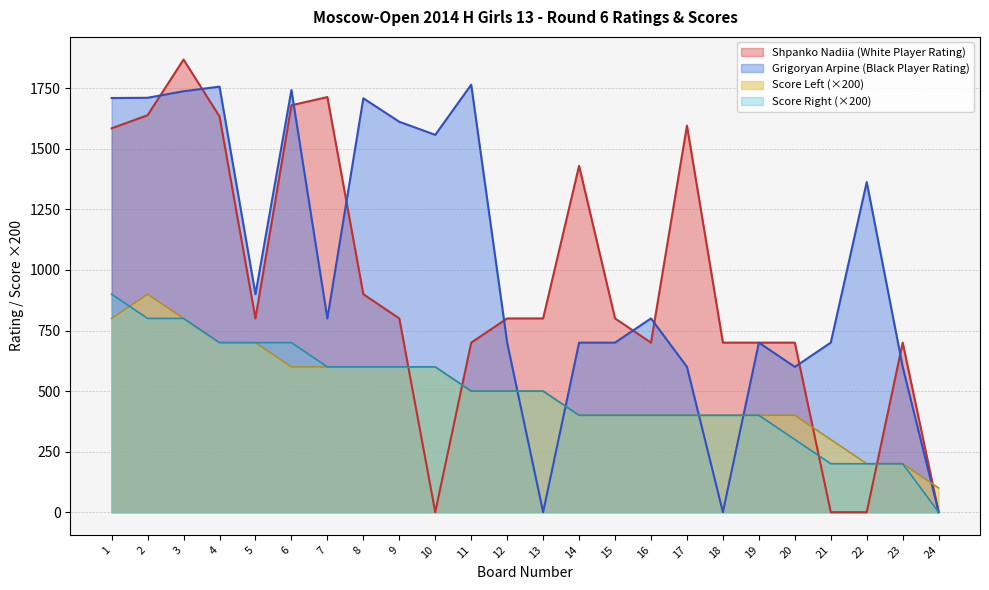

How many values in the Score Left series exceed 500?

10